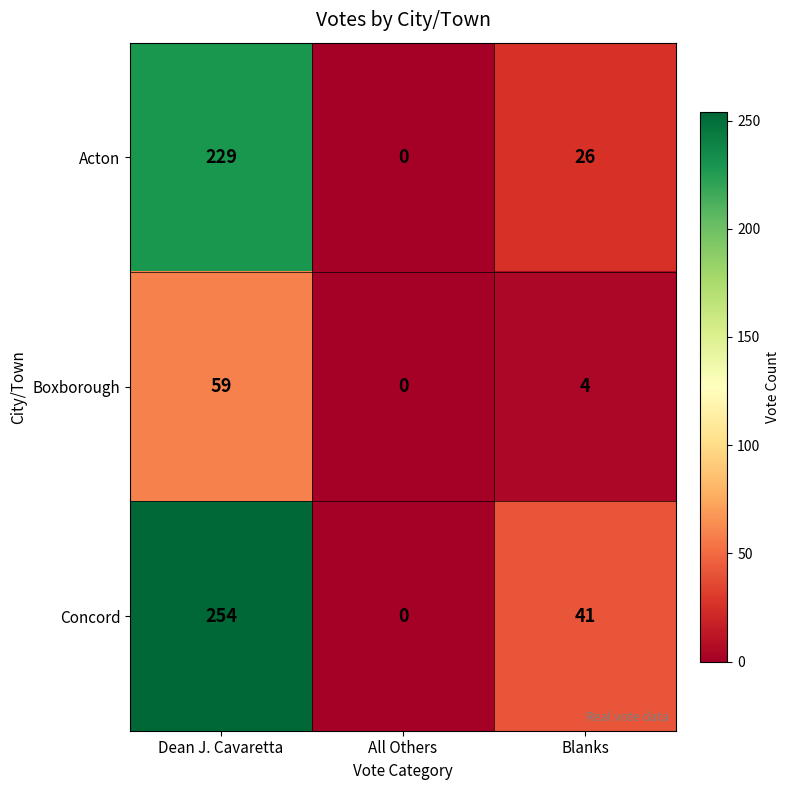

At which category is the sum across all series the highest?

Dean J. Cavaretta